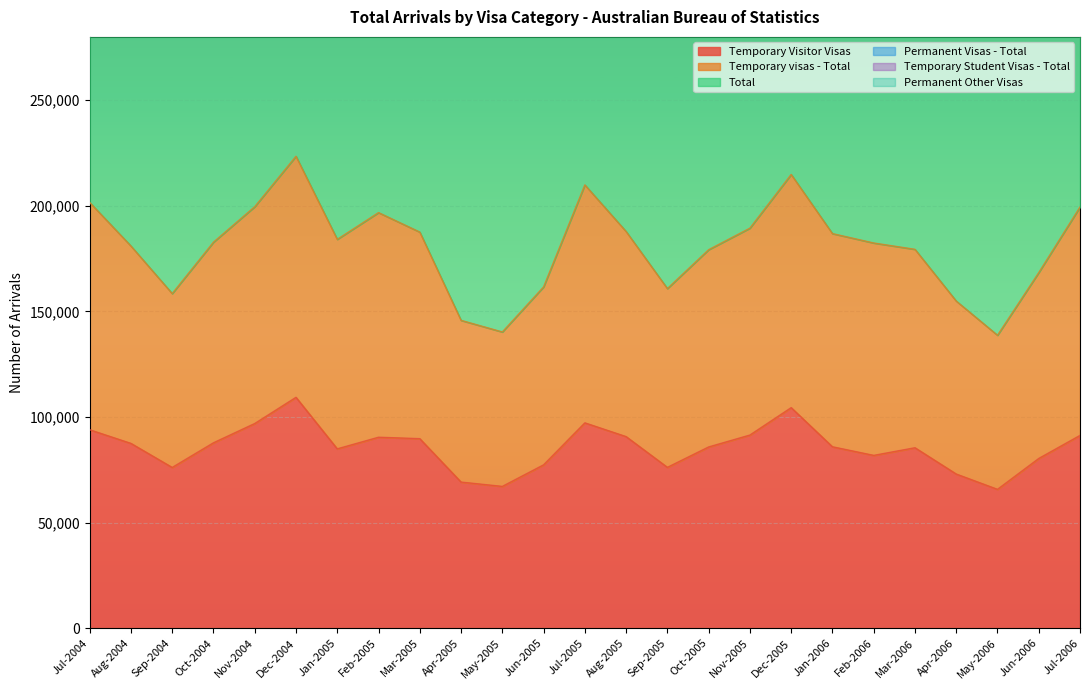

Which series has the widest spread of values?

Total